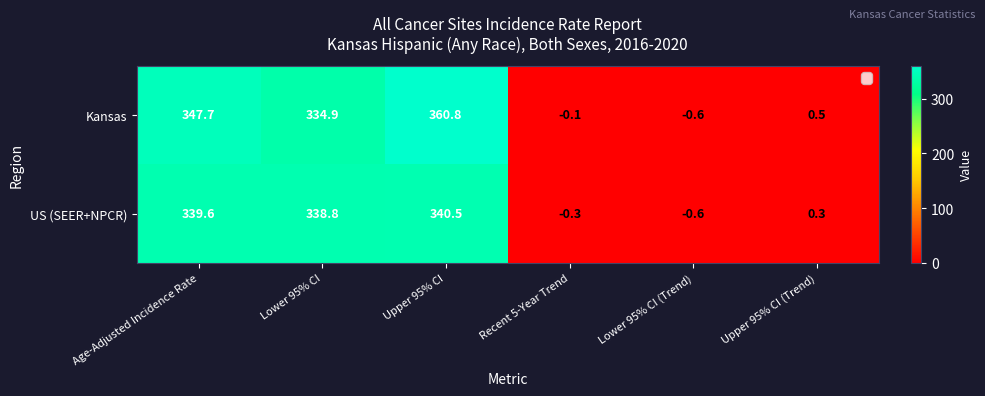

What value does the US (SEER+NPCR) series have at Recent 5-Year Trend?

-0.3